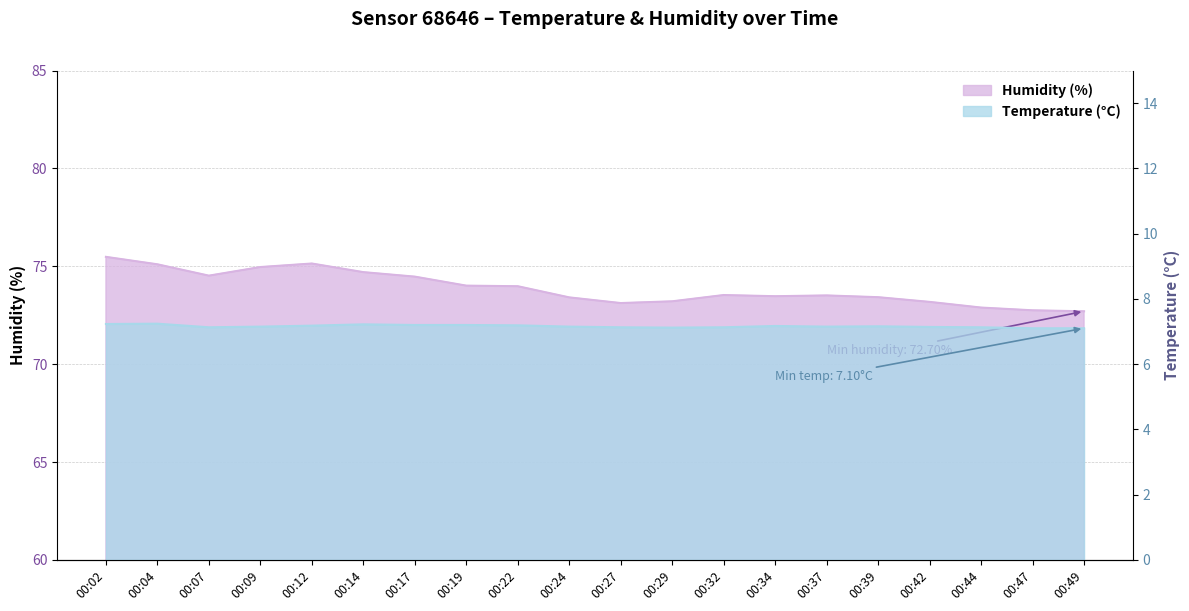

At which label does temperature reach its minimum?

00:47